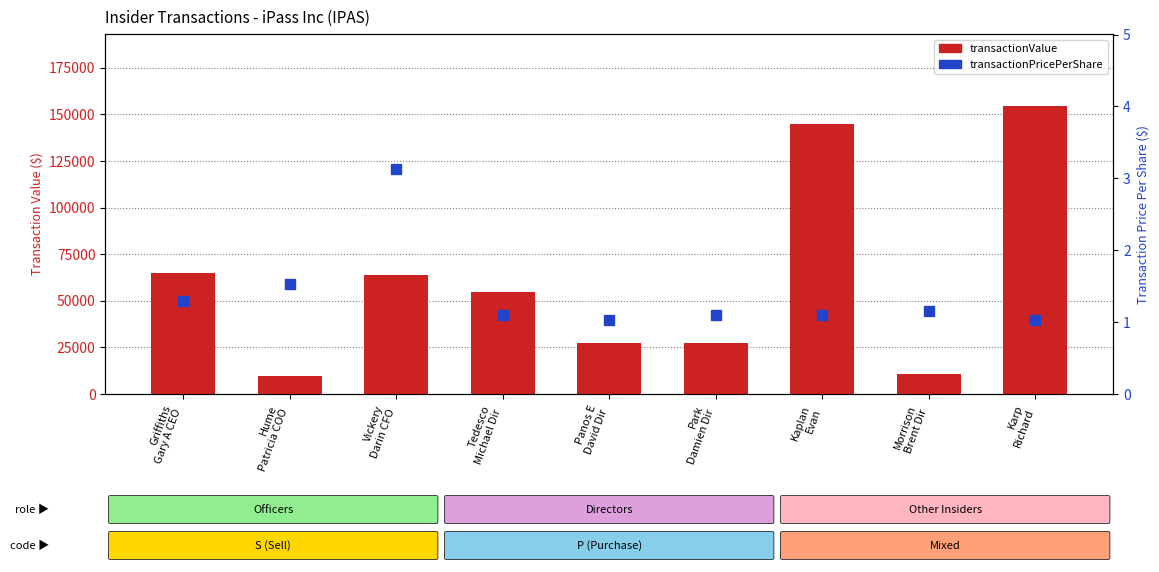

Which series has the widest spread of values?

transactionValue